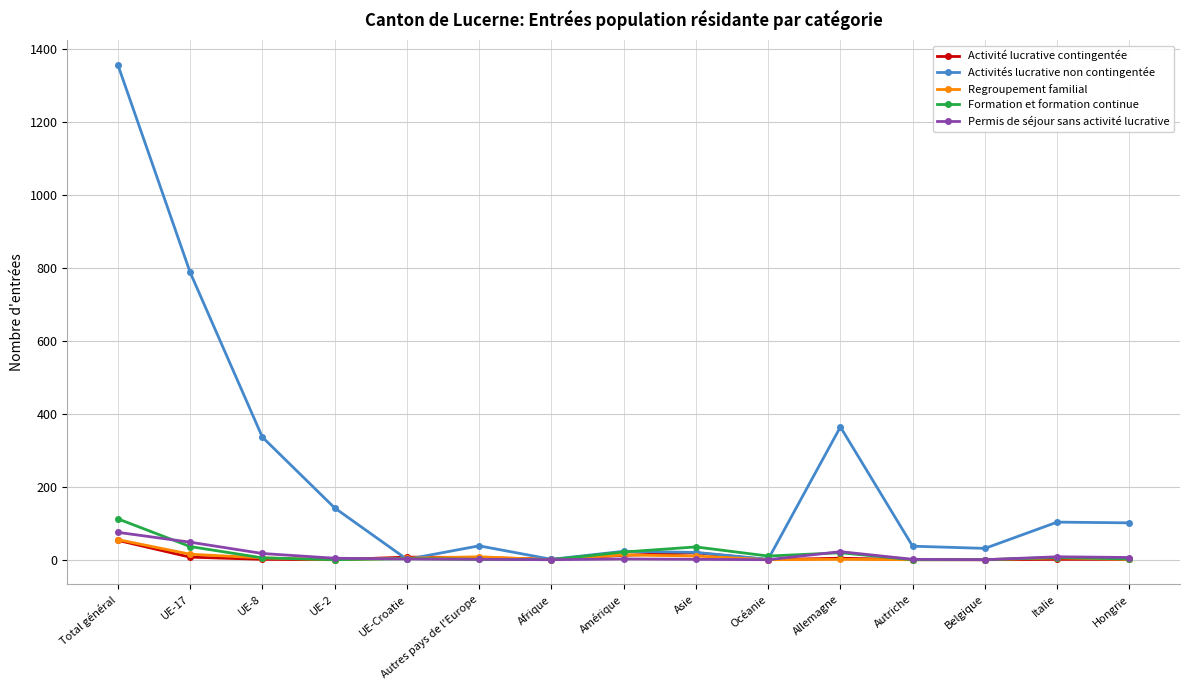

In Activités lucrative non contingentée, how many points are higher than both neighbors (excluding endpoints)?

4